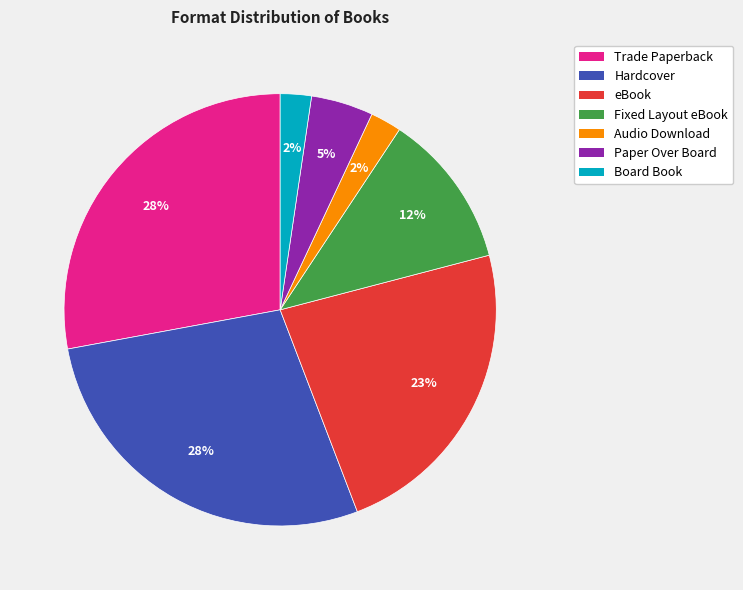

How many slices are in this pie chart?

7